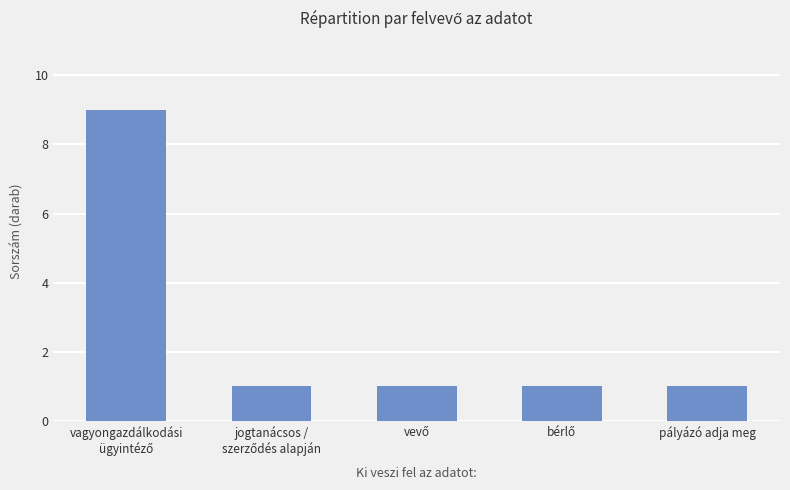

What position from the left is pályázó adja meg?

5